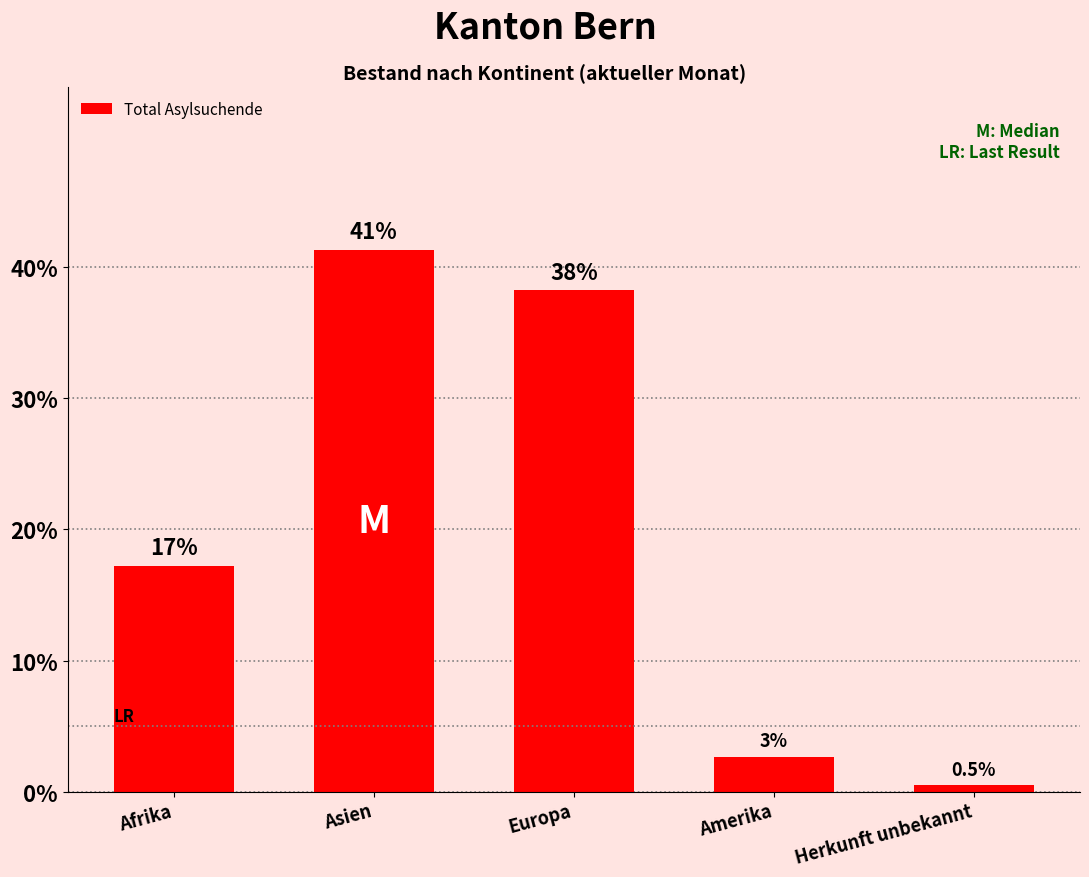

What position from the left is Afrika?

1